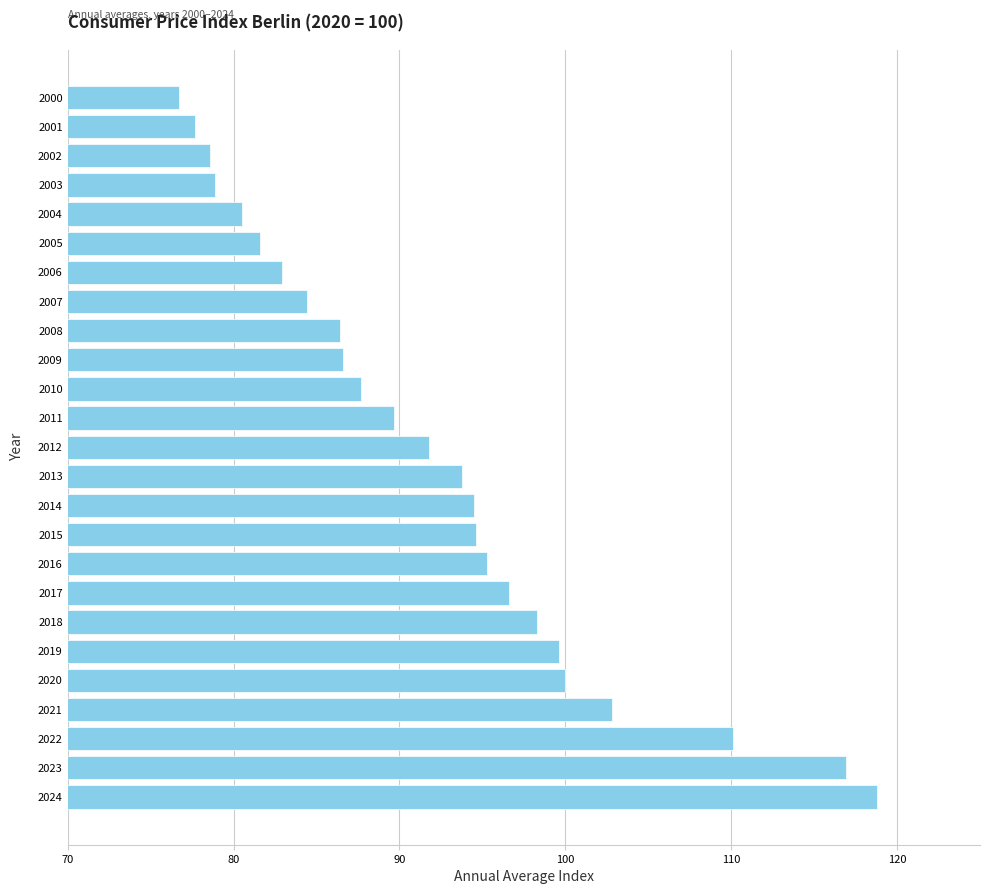

Which label corresponds to the largest value in the chart?

2024